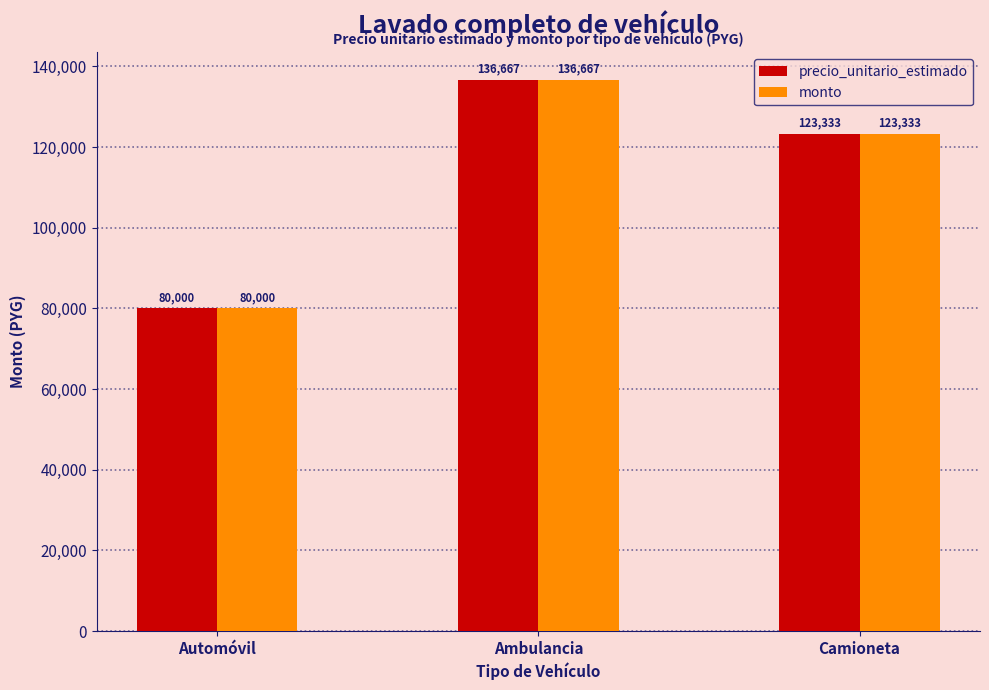

What position from the right is Automóvil?

3